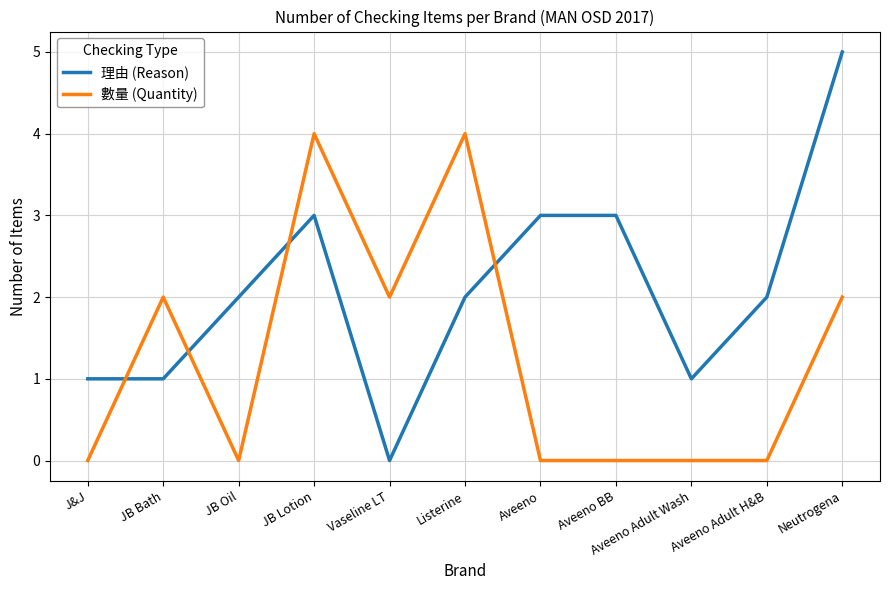

What is the difference between the 理由 (Reason) values at JB Lotion and J&J?

2